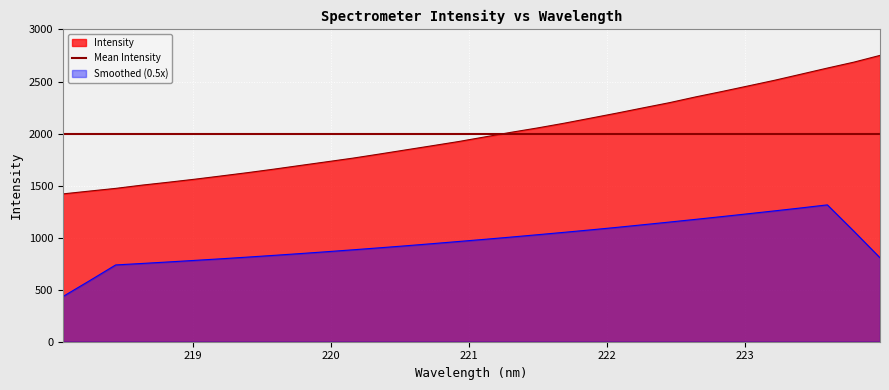

List the labels in order of value, smallest first.

218.0596, 218.2508, 218.442, 218.6332, 218.8244, 219.0156, 219.2067, 219.3979, 219.589, 219.7801, 219.9712, 220.1623, 220.3533, 220.5444, 220.7354, 220.9264, 221.1174, 221.3083, 221.4993, 221.6902, 221.8812, 222.0721, 222.263, 222.4538, 222.6447, 222.8355, 223.0264, 223.2172, 223.408, 223.5987, 223.7895, 223.9802